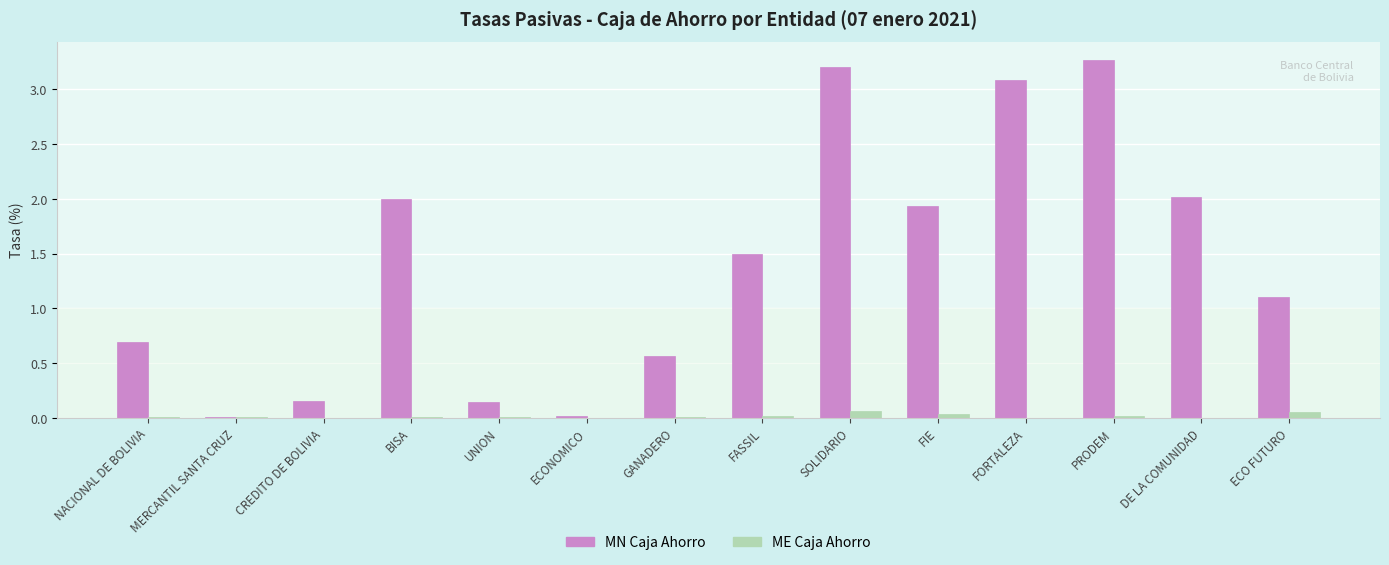

How many data points in MN Caja Ahorro are above 1?

8